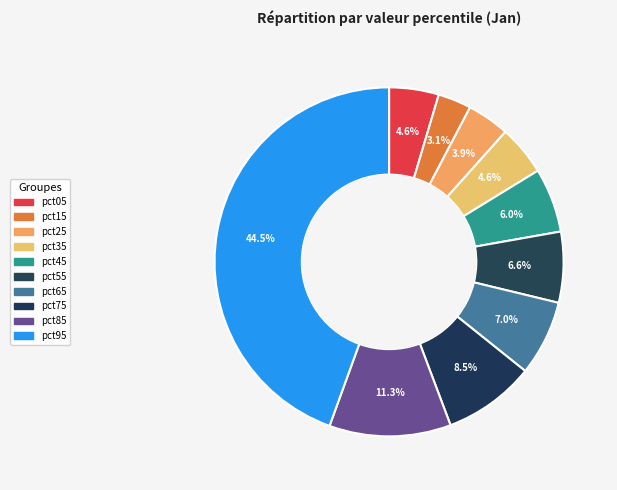

What portion of the pie excludes pct85?

88.7%